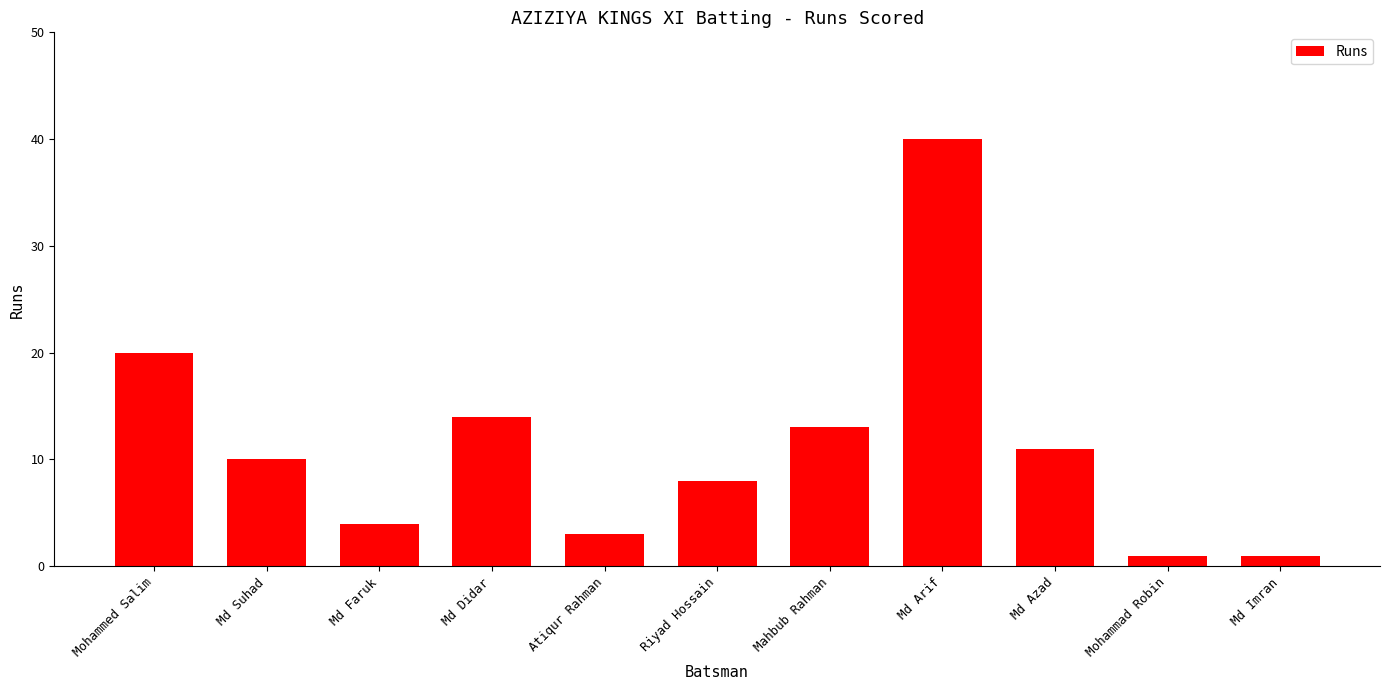

Reading left to right, extract all data points from this chart.

Mohammed Salim=20	Md Suhad=10	Md Faruk=4	Md Didar=14	Atiqur Rahman=3	Riyad Hossain=8	Mahbub Rahman=13	Md Arif=40	Md Azad=11	Mohammad Robin=1	Md Imran=1